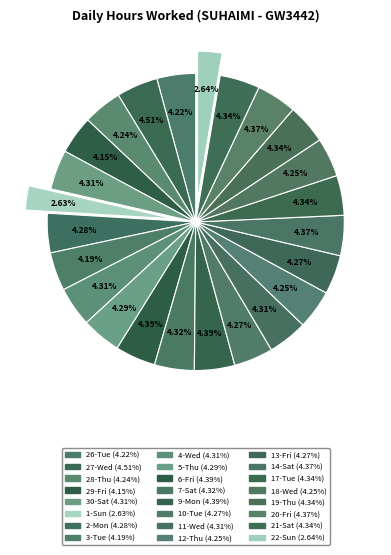

The 1-Sun slice represents 10% of the pie. True or false?

False